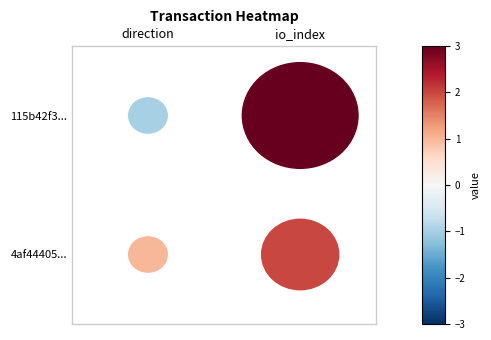

Reading right to left, transcribe all the data shown in this chart.

115b42f334fa7ffada9c65b970b78016d66e4b7: 3	-1
4af444050f19bf32c59025b60826ef95e38b681: 2	1